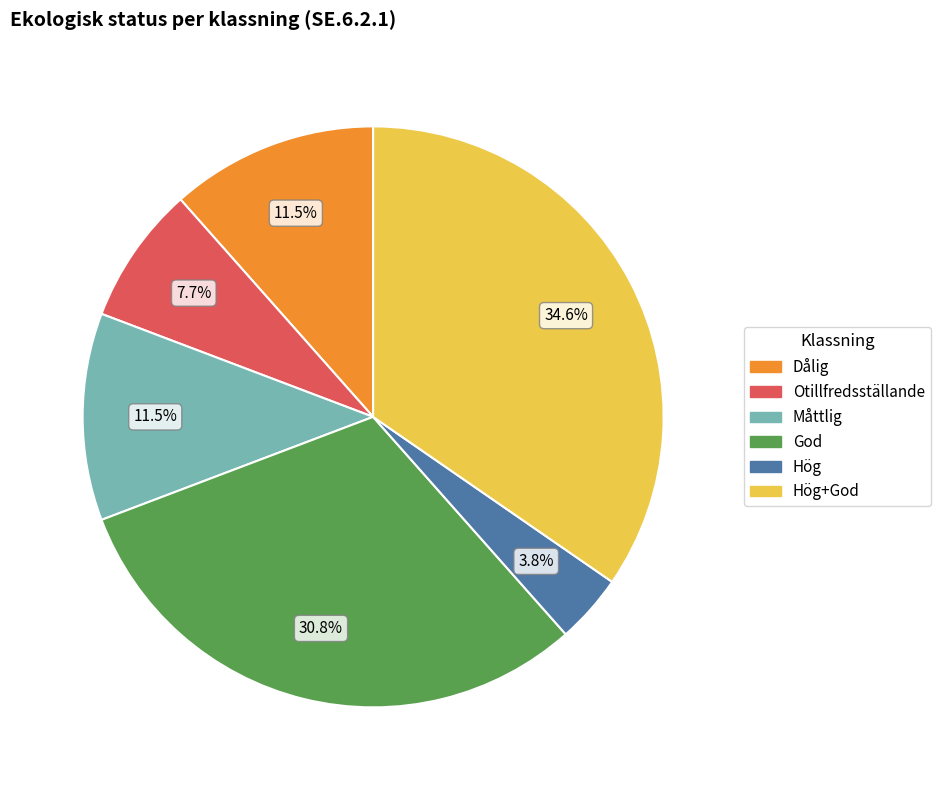

Which has a higher value, Dålig or Otillfredsställande?

Dålig